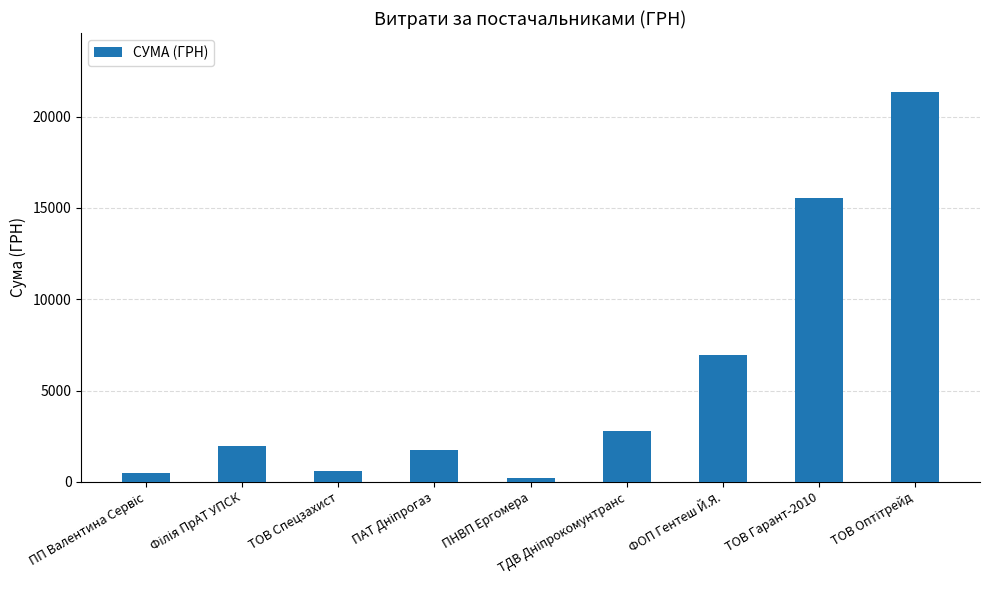

Are the bars grouped side by side (vs. stacked)?

No